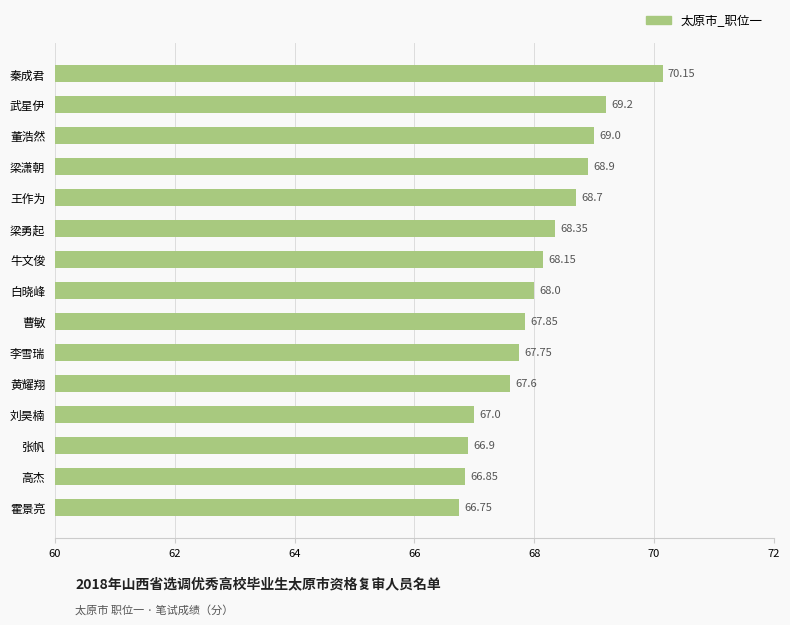

List the labels in order of value, smallest first.

霍景亮, 高杰, 张帆, 刘昊楠, 黄耀翔, 李雪瑞, 曹敏, 白晓峰, 牛文俊, 梁勇起, 王作为, 梁潇朝, 董浩然, 武星伊, 秦成君